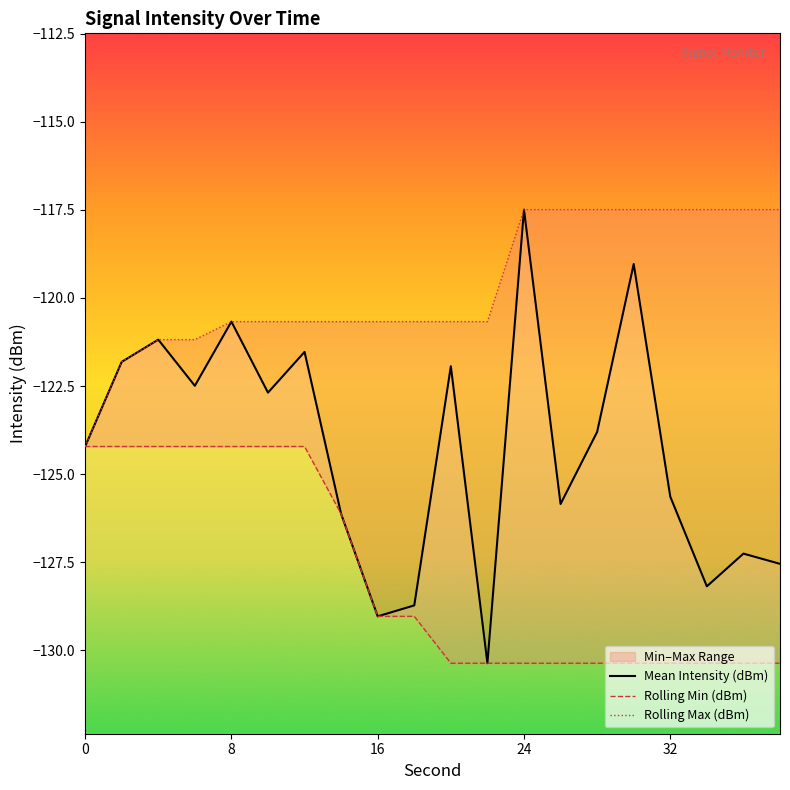

Reading left to right, extract all data points from this chart.

Mean Intensity (dBm): -124.2	-121.8	-121.2	-122.5	-120.7	-122.7	-121.5	-126.1	-129.0	-128.7	-121.9	-130.4	-117.5	-125.8	-123.8	-119.0	-125.6	-128.2	-127.3	-127.5
Rolling Min (dBm): -124.2	-124.2	-124.2	-124.2	-124.2	-124.2	-124.2	-126.1	-129.0	-129.0	-130.4	-130.4	-130.4	-130.4	-130.4	-130.4	-130.4	-130.4	-130.4	-130.4
Rolling Max (dBm): -124.2	-121.8	-121.2	-121.2	-120.7	-120.7	-120.7	-120.7	-120.7	-120.7	-120.7	-120.7	-117.5	-117.5	-117.5	-117.5	-117.5	-117.5	-117.5	-117.5